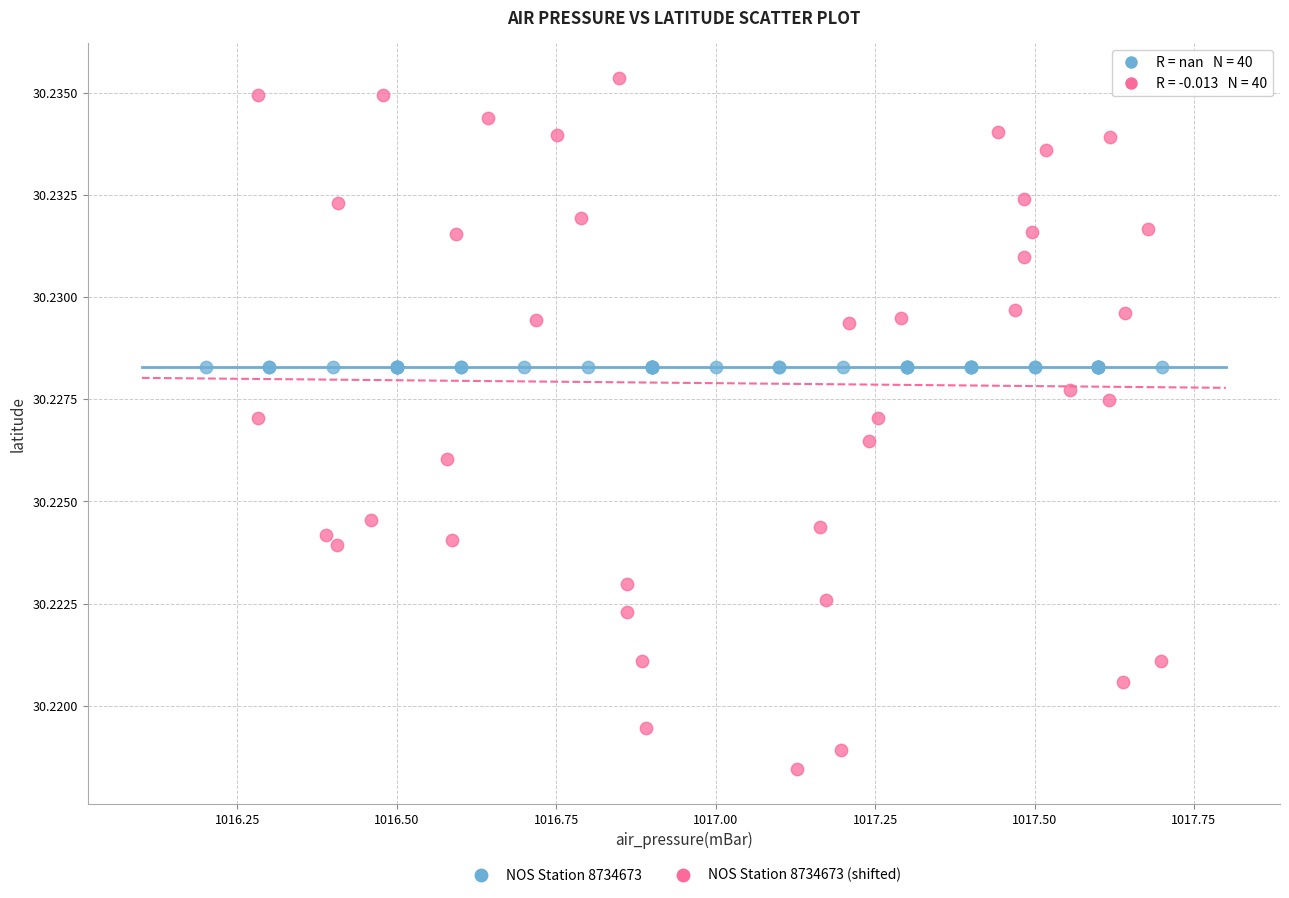

What are all the series names shown in the legend?

NOS Station 8734673, NOS Station 8734673 (shifted)